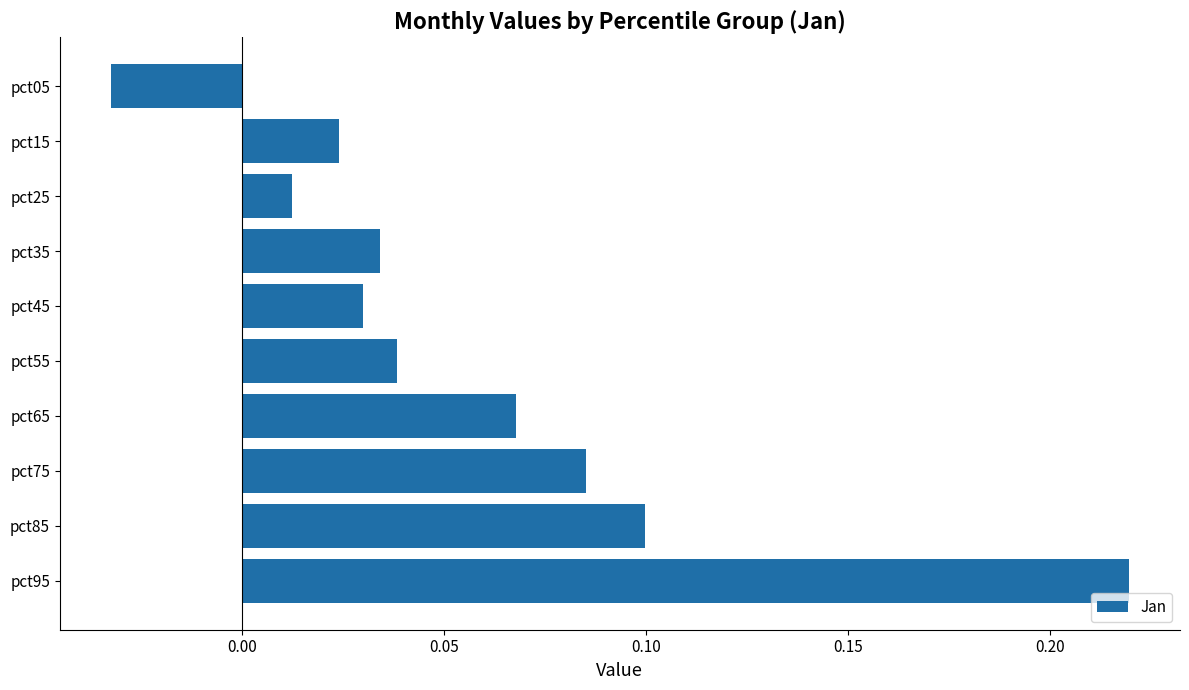

How many values are below zero?

1